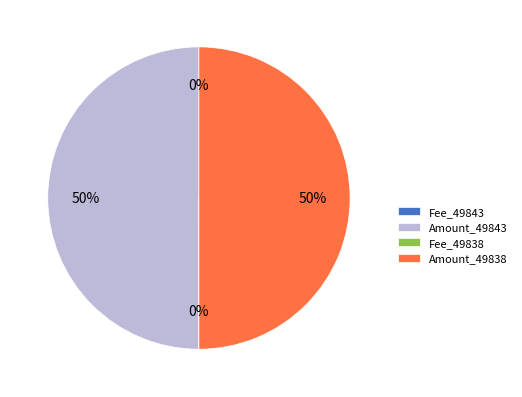

Is it true that Amount_49838 is 50% of the pie?

True